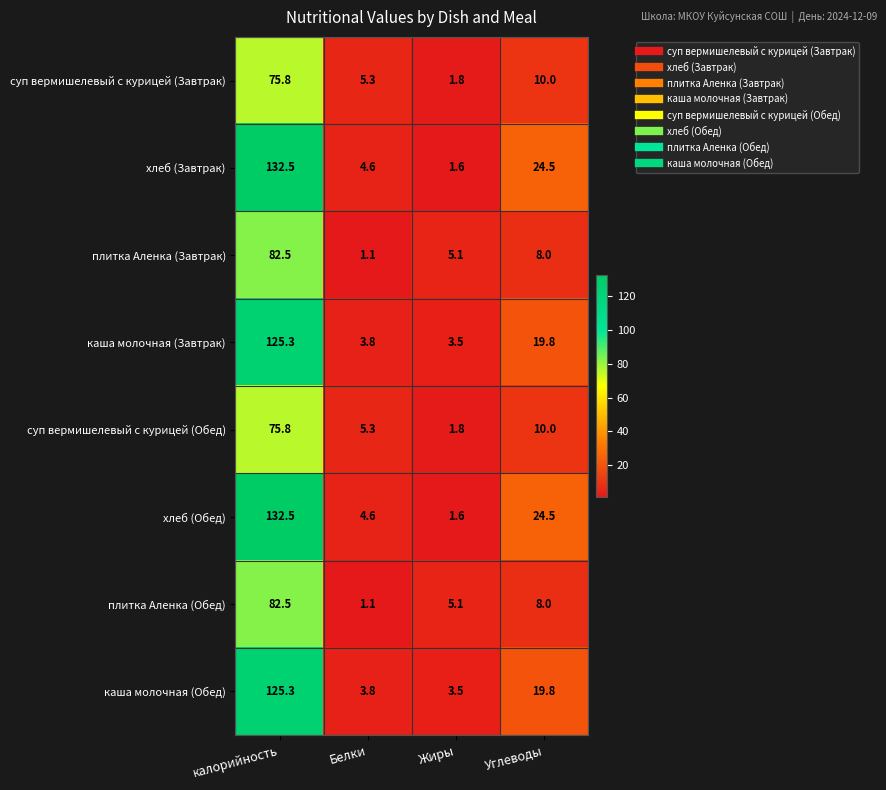

List the labels in order of каша молочная (Обед) value, smallest first.

Жиры, Белки, Углеводы, калорийность